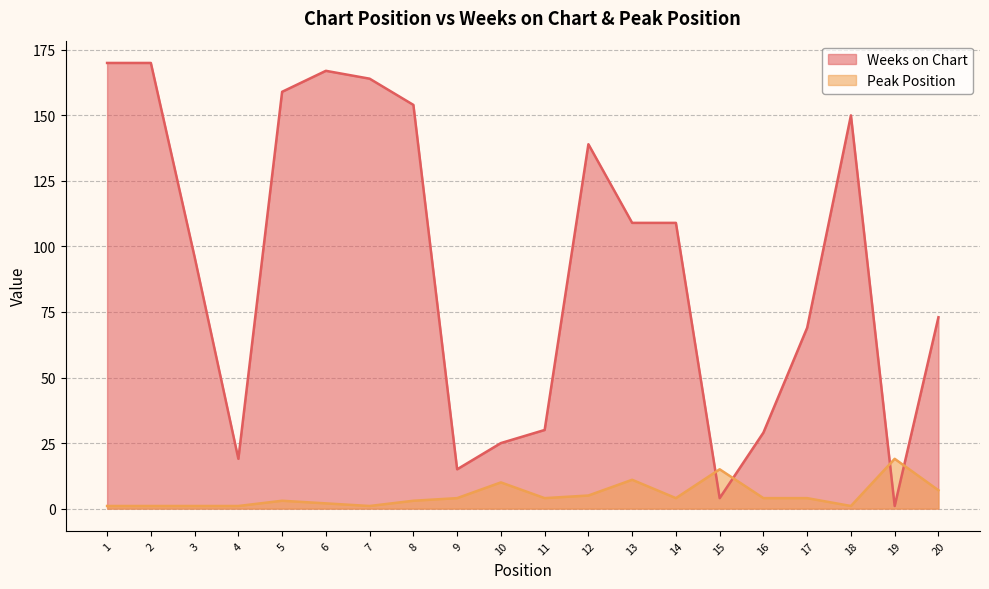

Is it true that Weeks on Chart equals 29 at 16?

True